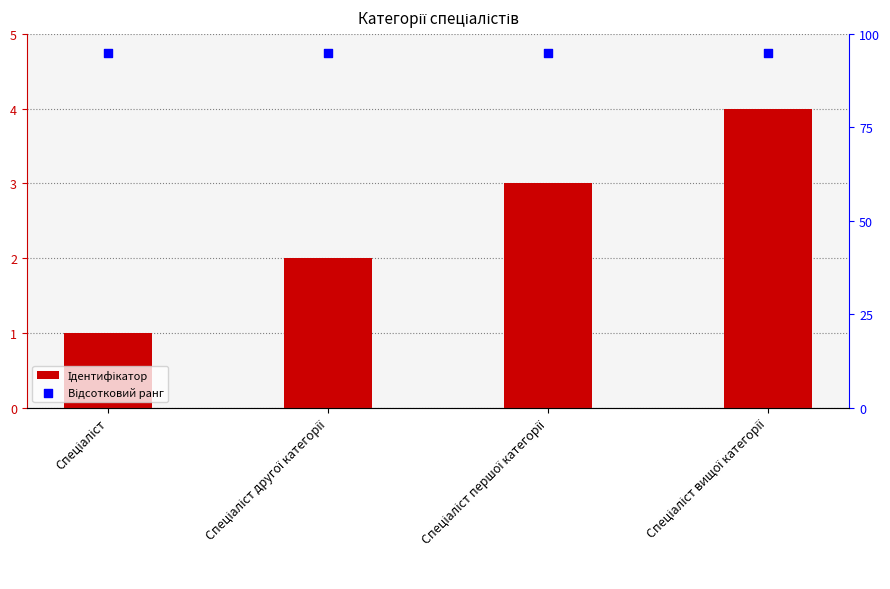

Which series contains the lowest Y value?

Ідентифікатор